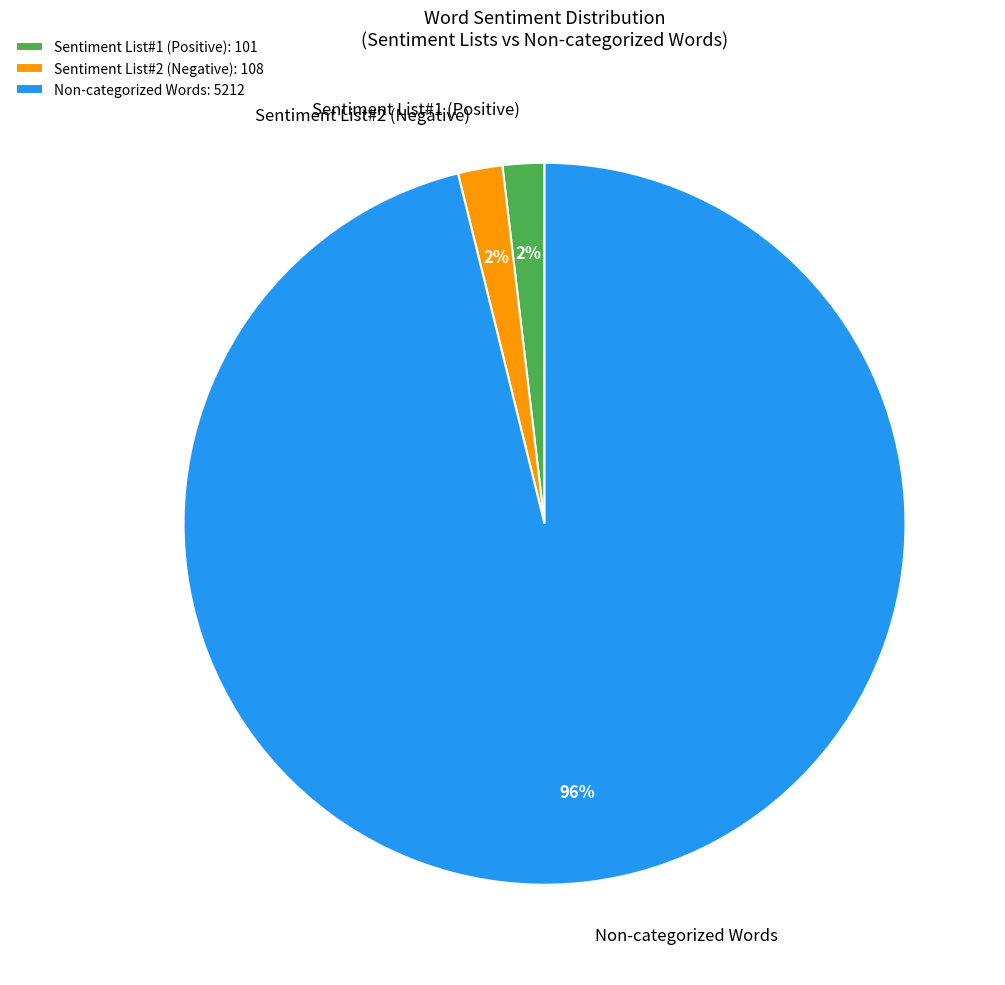

Is there any slice that represents more than half of the pie?

Yes